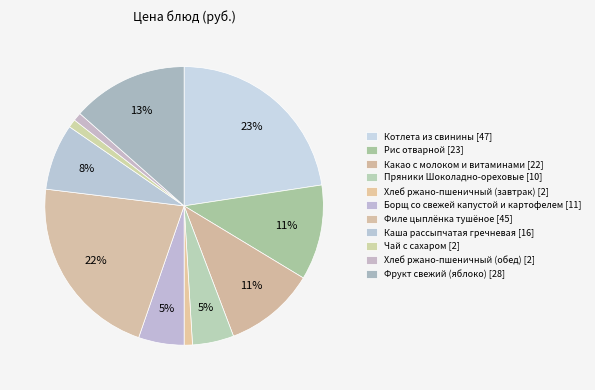

To the nearest percent, what is the combined percentage of Какао с молоком и витаминами and Чай с сахаром?

12%